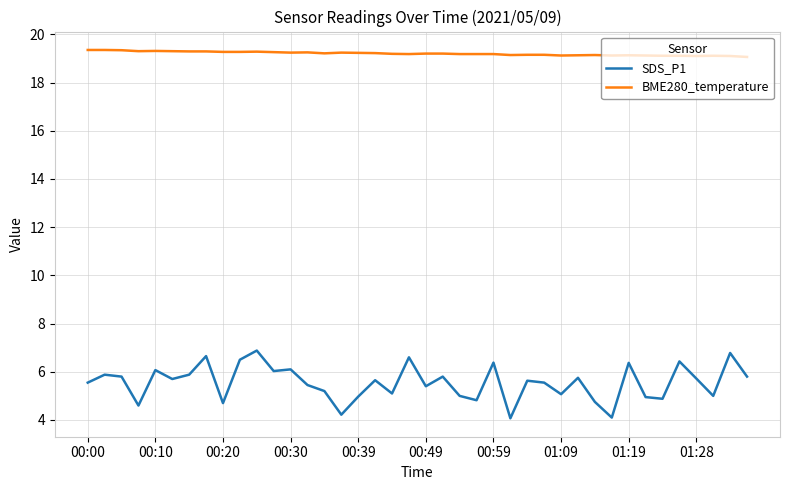

List the series in order of their overall mean, highest first.

BME280_temperature, SDS_P1